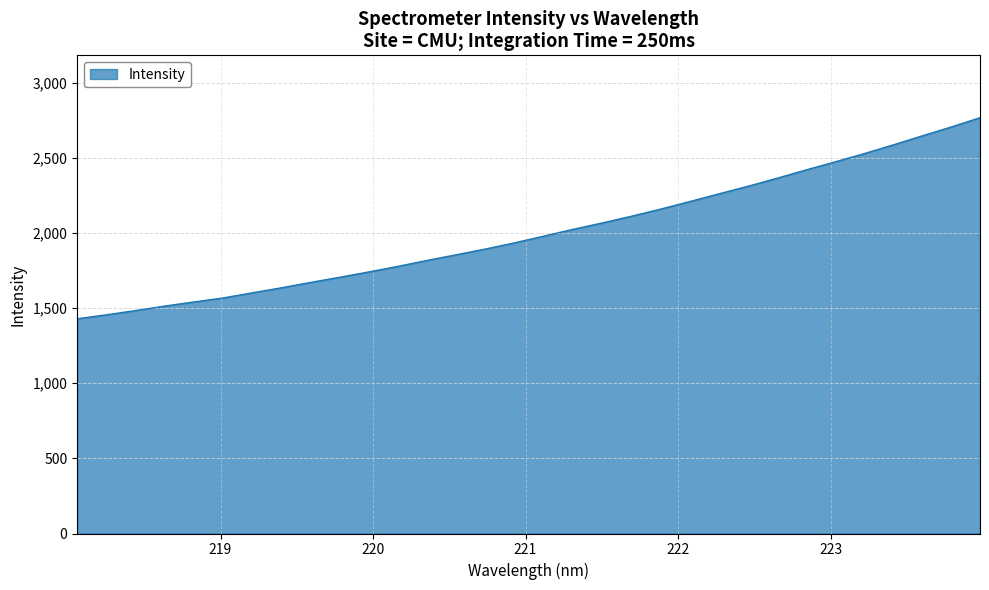

What is the greatest value displayed?

2767.0